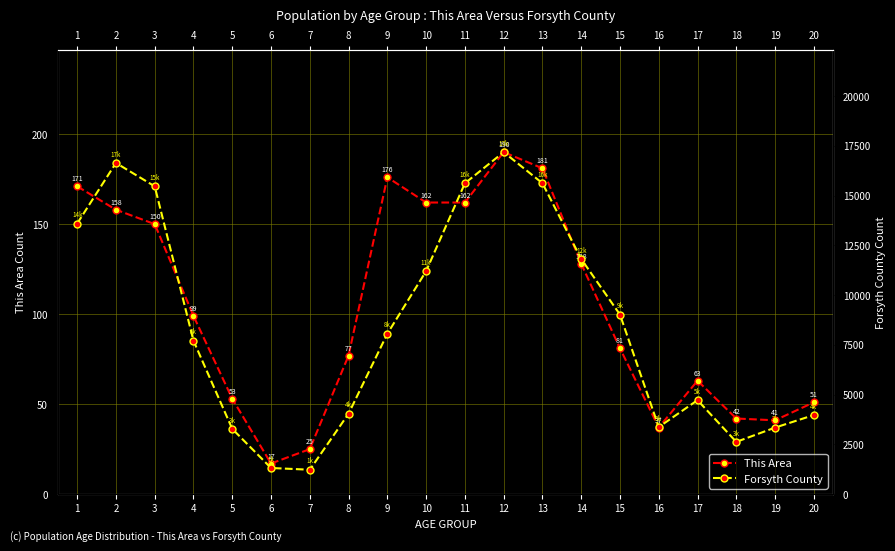

What is the difference between the maximum and minimum values in the This Area series?

173